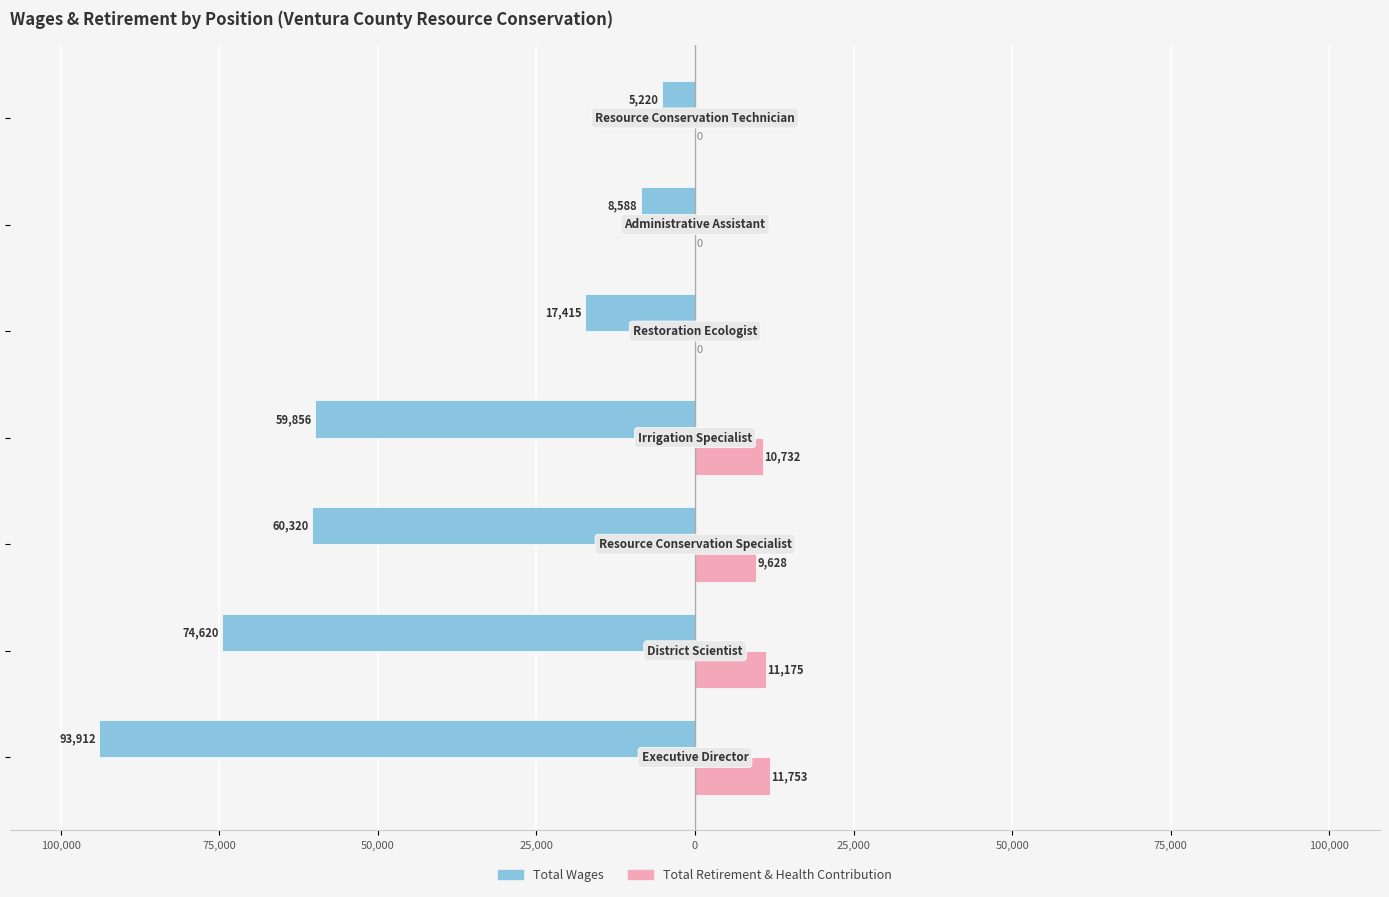

What are all the series names shown in the legend?

Total Wages, Total Retirement & Health Contribution